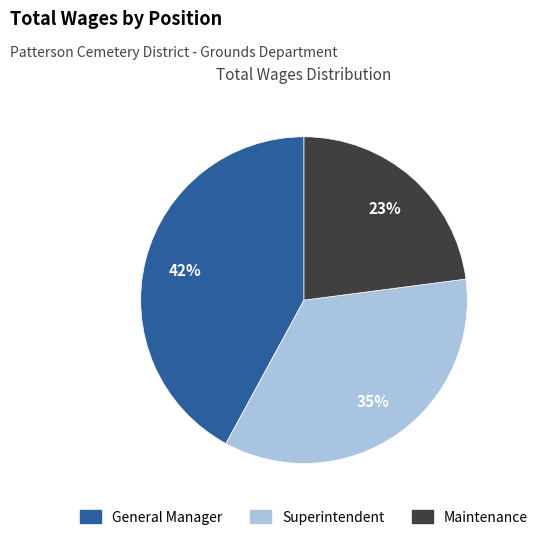

To the nearest percent, what is the difference between the Superintendent and Maintenance slice percentages?

12%